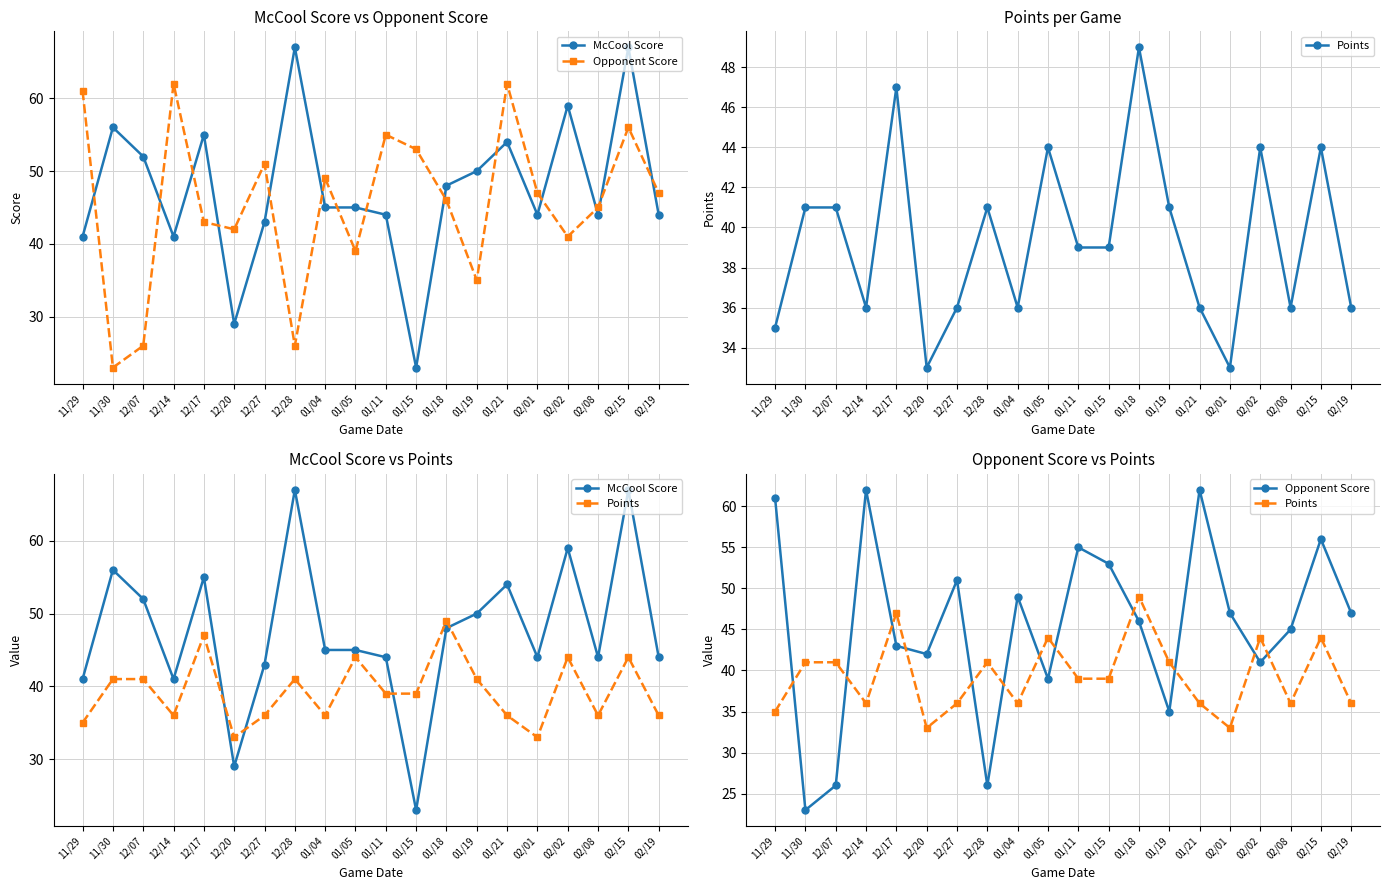

What is the difference between the Opponent Score values at 02/02 and 12/27?

10